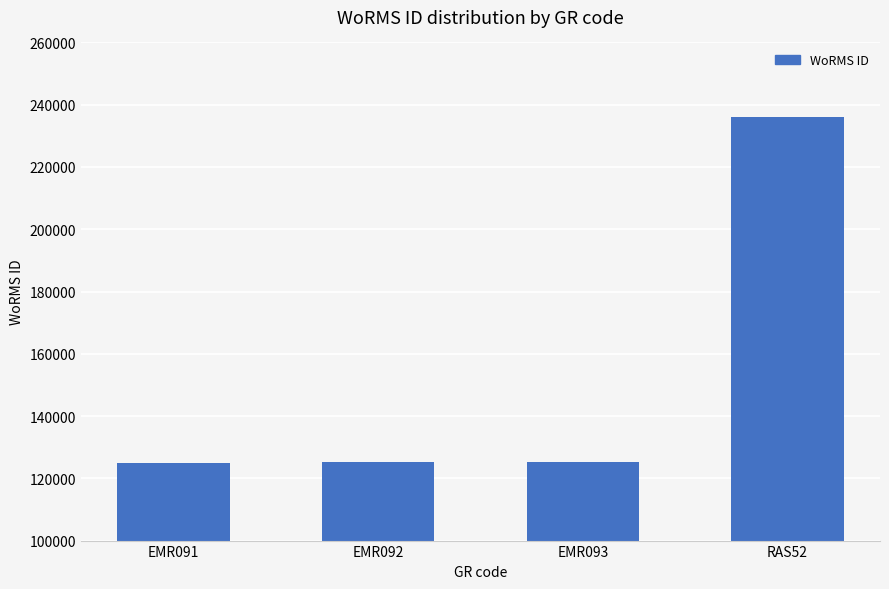

The chart shows a value of 124388 at RAS52. True or false?

False